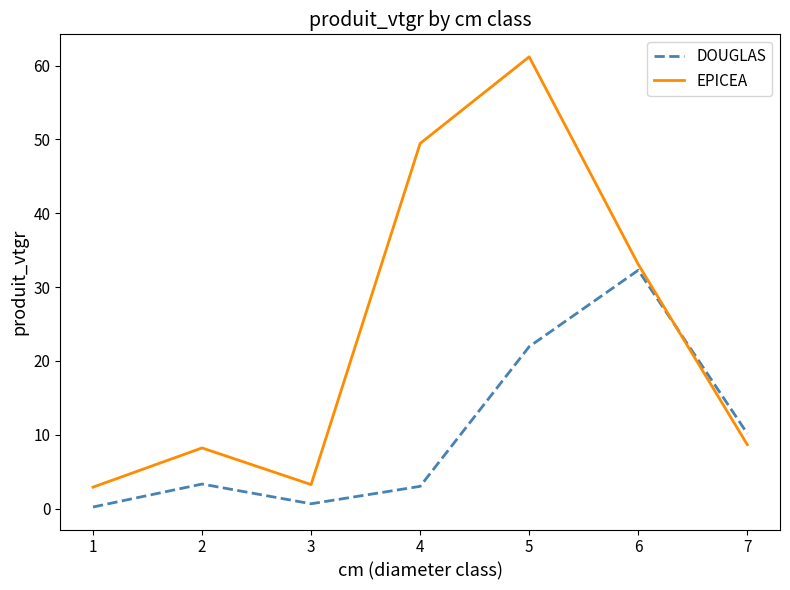

Read the DOUGLAS value at 6.

32.3